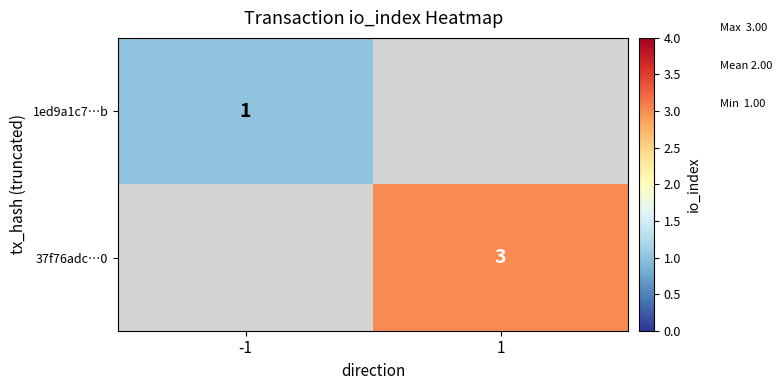

The value of 1ed9a1c7…b at -1 is 0. True or false?

False